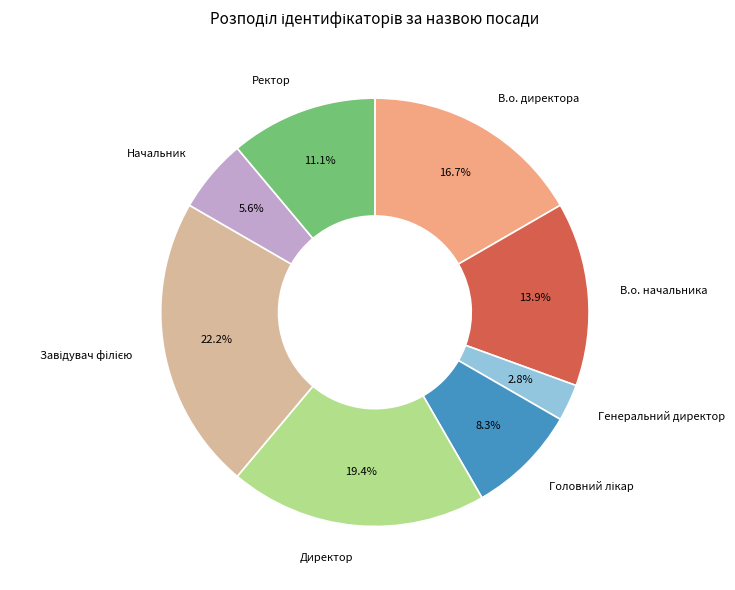

Is there a majority slice in this chart?

No